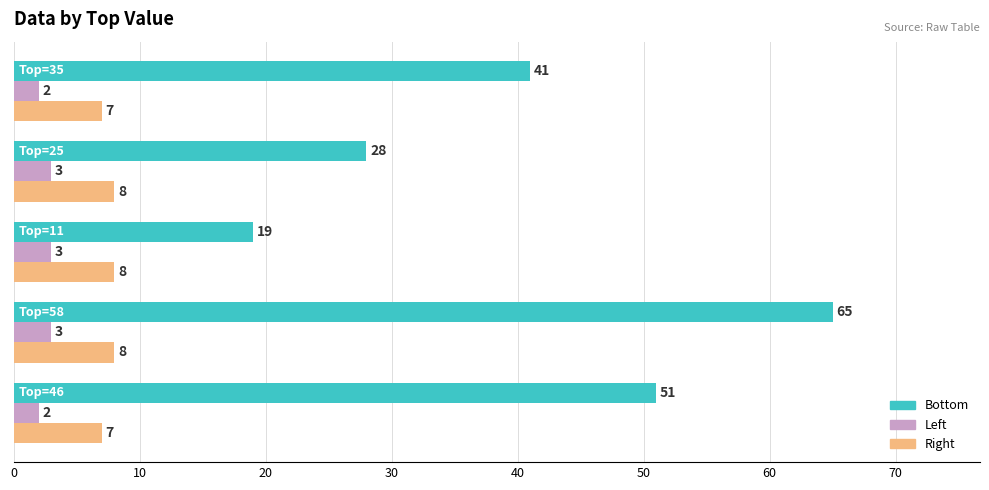

Which series has the largest total across all categories?

Bottom